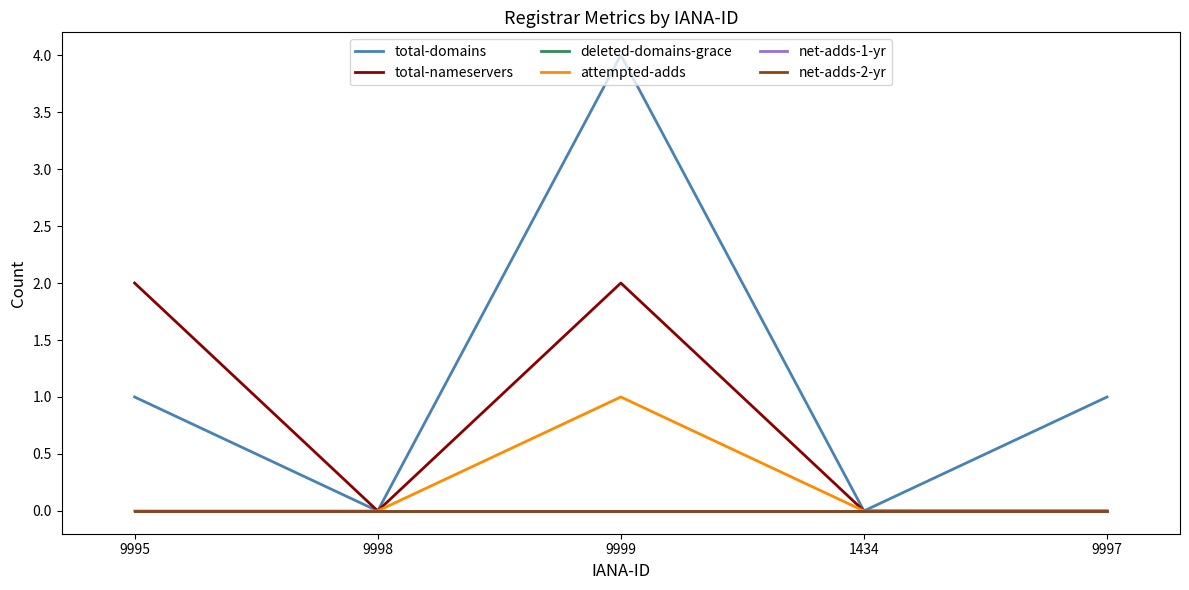

Rank the series at 9995 from lowest to highest value.

deleted-domains-grace, attempted-adds, net-adds-1-yr, net-adds-2-yr, total-domains, total-nameservers